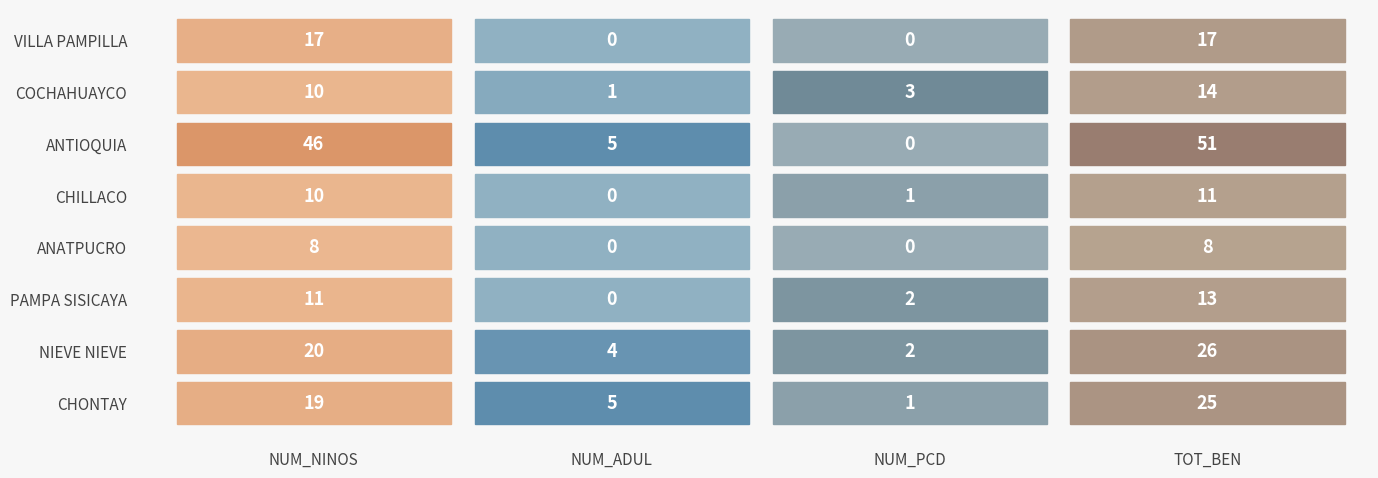

Which has a higher value, NUM_PCD or NUM_NINOS?

NUM_NINOS